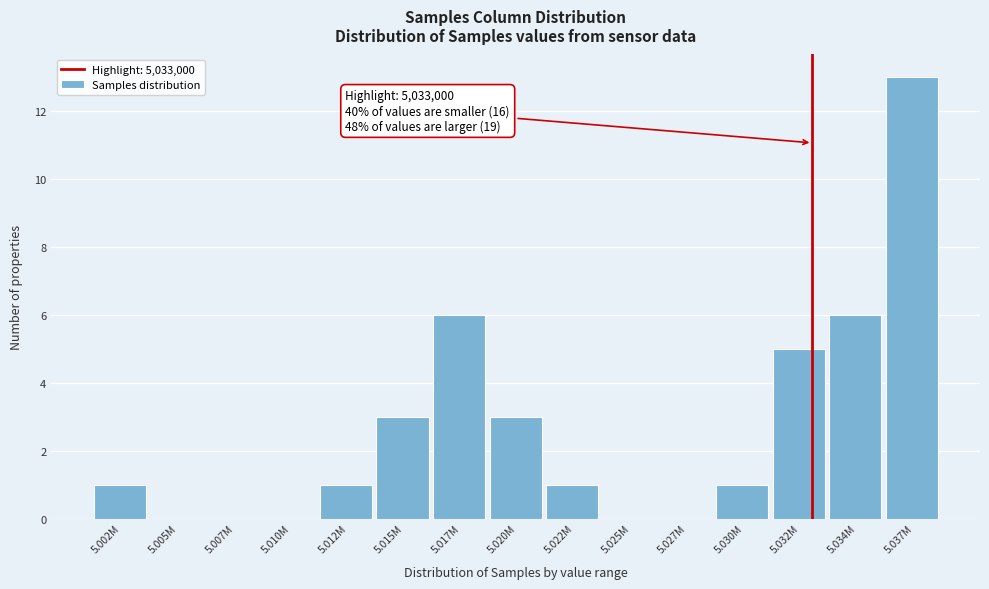

Reading right to left, what are all the values shown in this chart?

5.037M=13	5.034M=6	5.032M=5	5.030M=1	5.027M=0	5.025M=0	5.022M=1	5.020M=3	5.017M=6	5.015M=3	5.012M=1	5.010M=0	5.007M=0	5.005M=0	5.002M=1